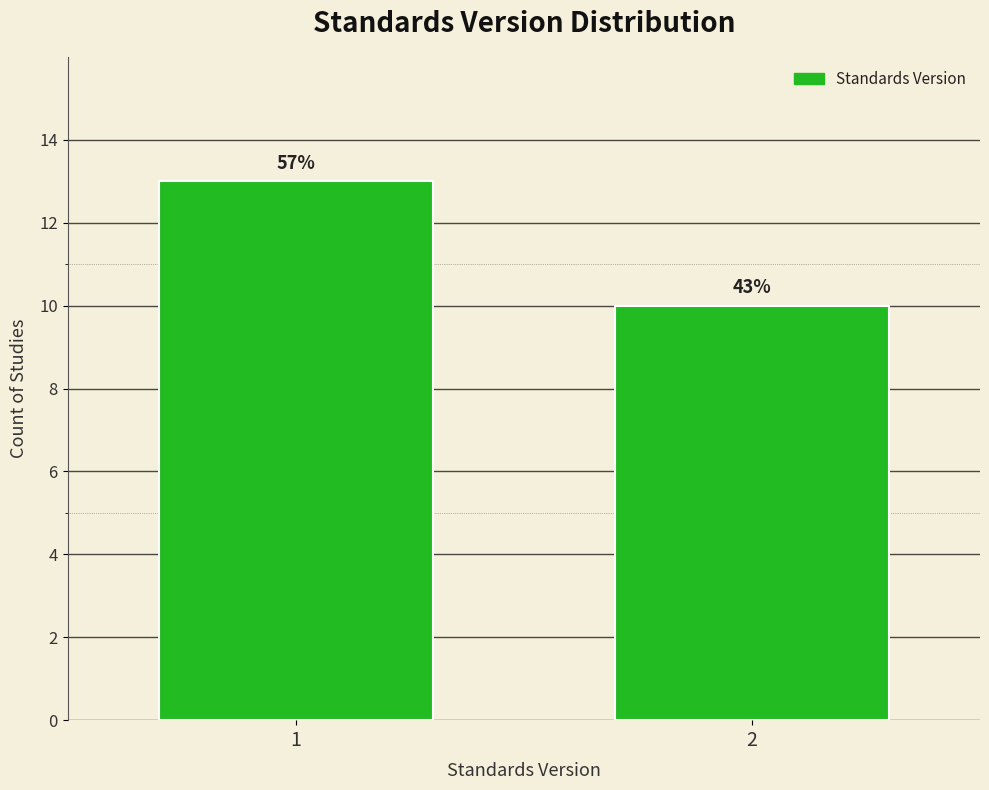

Are the bars horizontal?

No